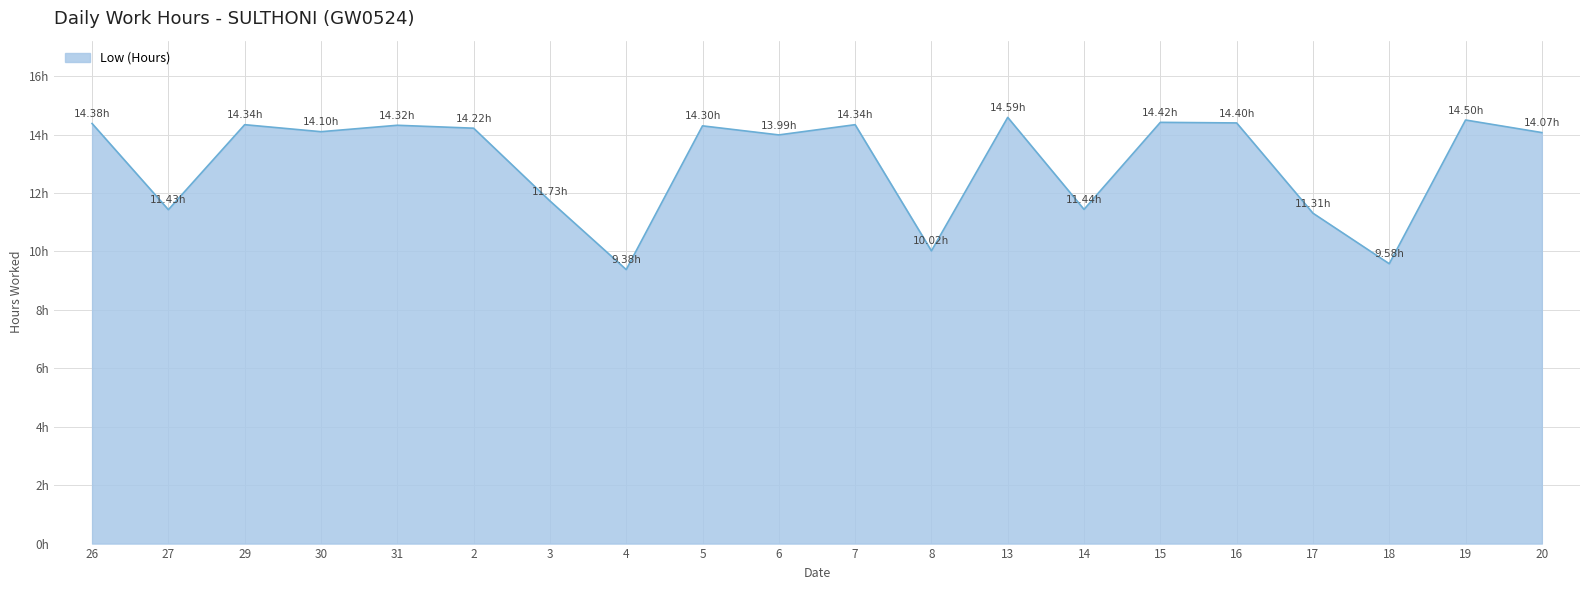

List the labels in order of value, largest first.

13, 19, 15, 16, 26, 29, 7, 31, 5, 2, 30, 20, 6, 3, 14, 27, 17, 8, 18, 4